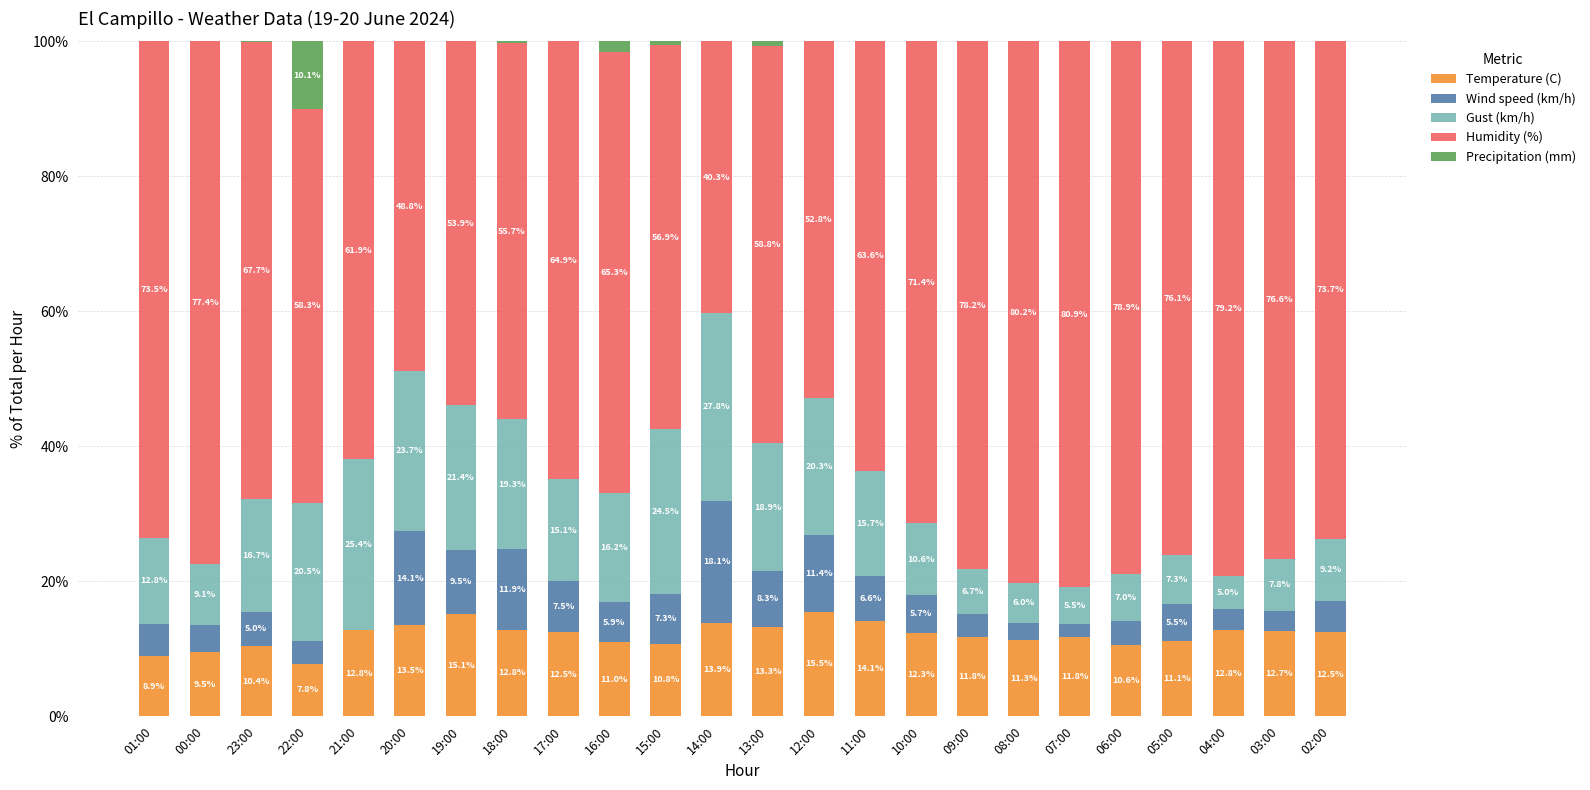

Reading left to right, transcribe the values for Temperature (C).

01:00=8.9	00:00=9.5	23:00=10.4	22:00=7.8	21:00=12.8	20:00=13.5	19:00=15.1	18:00=12.8	17:00=12.5	16:00=11.0	15:00=10.8	14:00=13.9	13:00=13.3	12:00=15.5	11:00=14.1	10:00=12.3	09:00=11.8	08:00=11.3	07:00=11.8	06:00=10.6	05:00=11.1	04:00=12.8	03:00=12.7	02:00=12.5